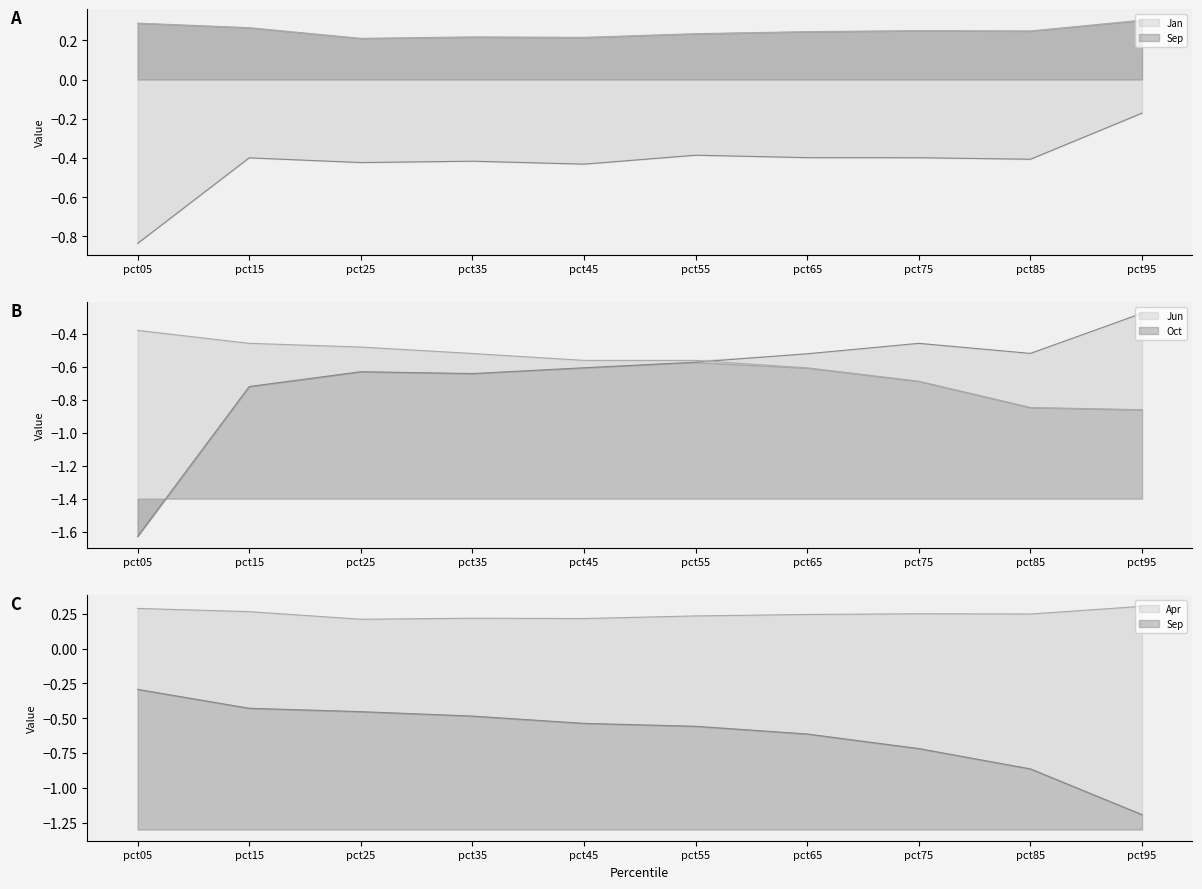

Is it true that Sep equals 0.2 at pct75?

True